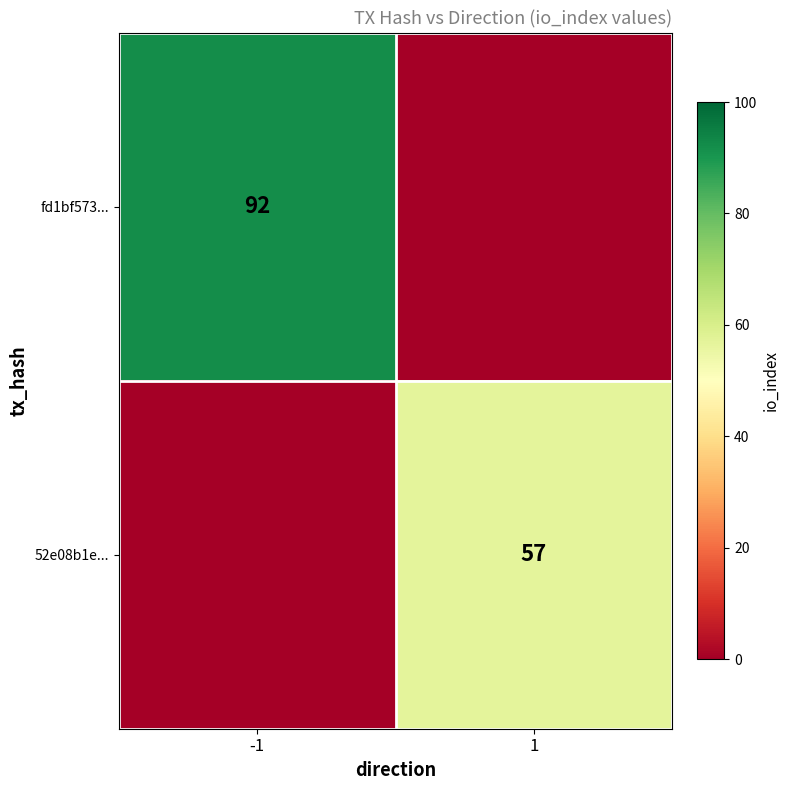

Is the value of 52e08b1e... at 1 greater than the value of fd1bf573... at -1?

No